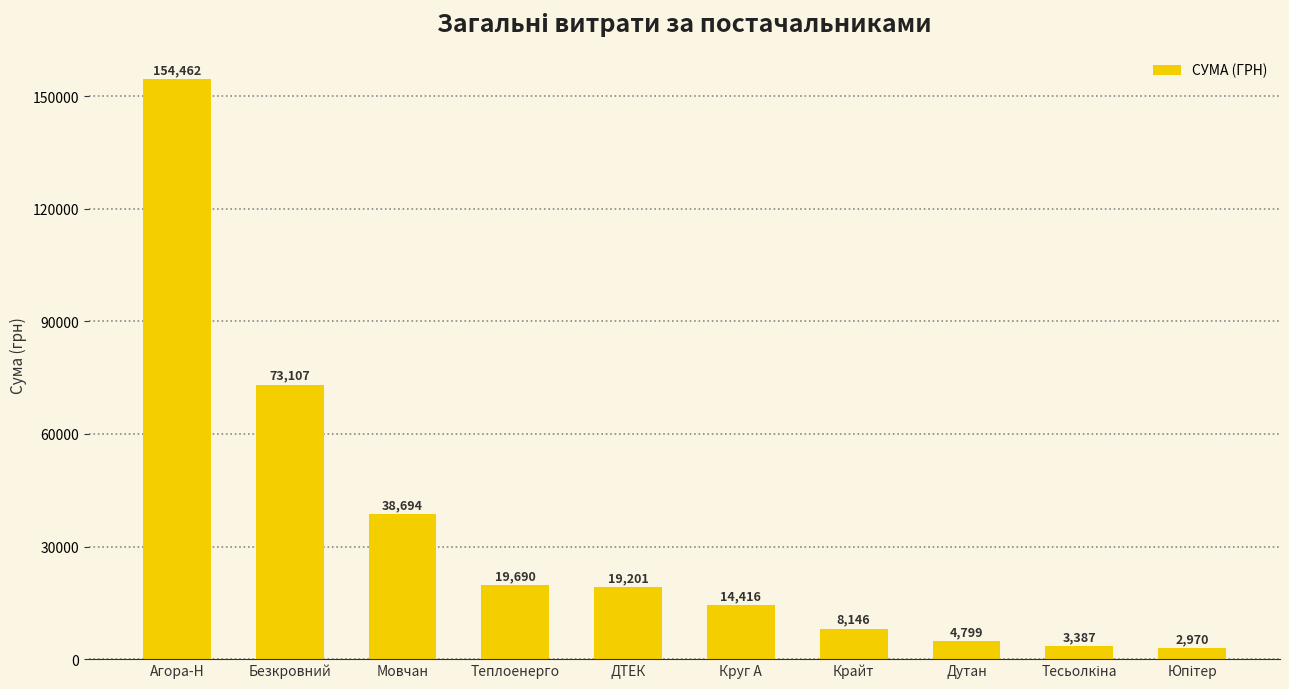

Between Теплоенерго and Безкровний, which is larger?

Безкровний